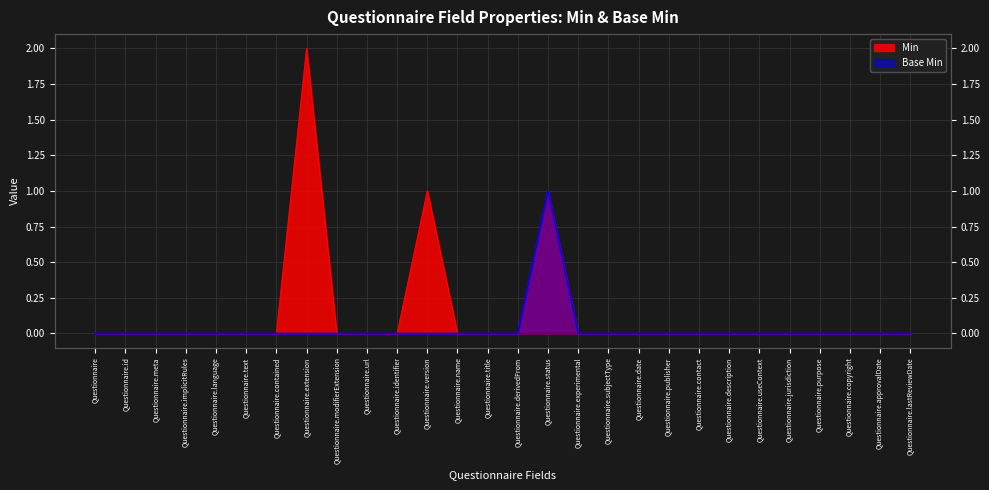

Reading left to right, what are all the values shown in this chart?

Min: 0	0	0	0	0	0	0	2	0	0	0	1	0	0	0	1	0	0	0	0	0	0	0	0	0	0	0	0
Base Min: 0	0	0	0	0	0	0	0	0	0	0	0	0	0	0	1	0	0	0	0	0	0	0	0	0	0	0	0